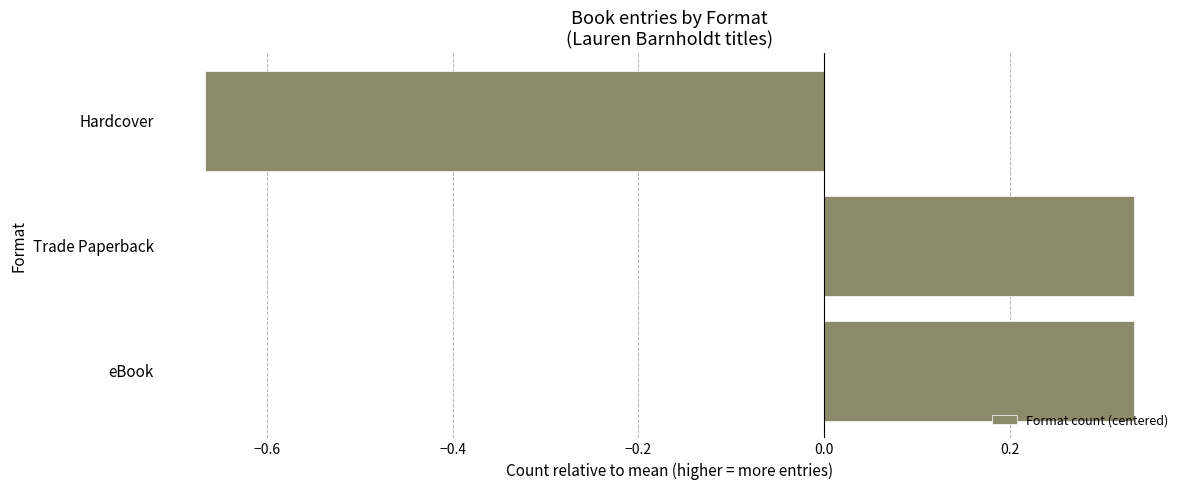

What is the sum of the values at Trade Paperback and Hardcover?

-0.3